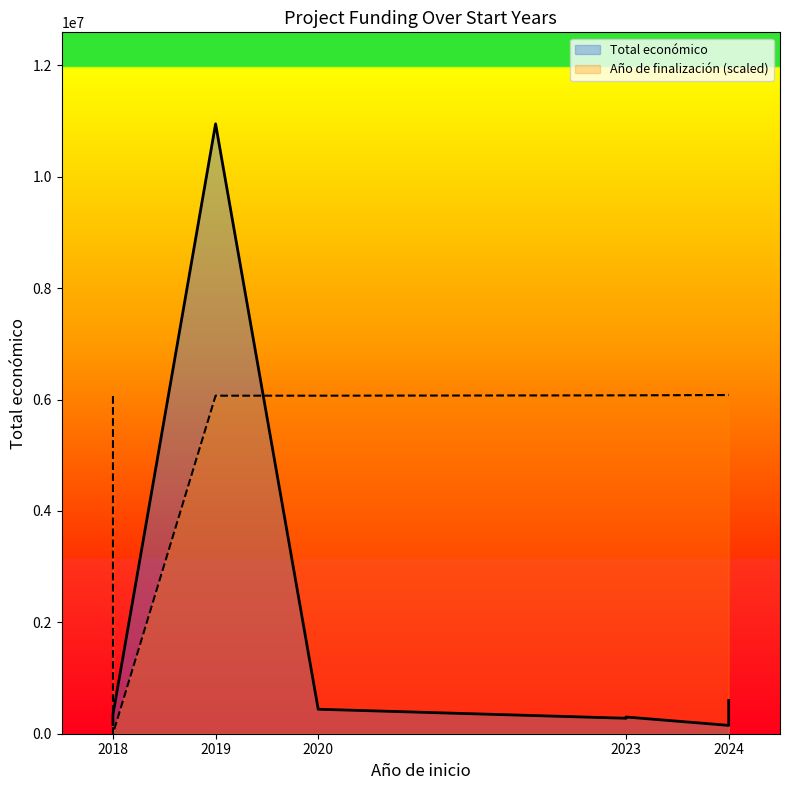

Is the value of Total económico at 2020 greater than the value of Año de finalización (scaled) at 2019?

No